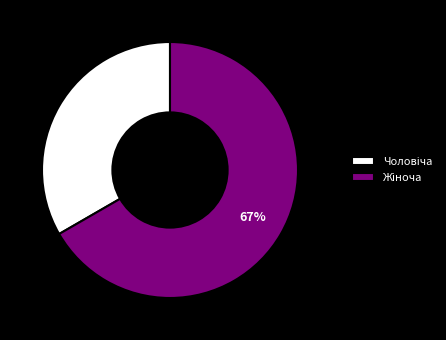

To the nearest percent, what is the average slice percentage?

50%